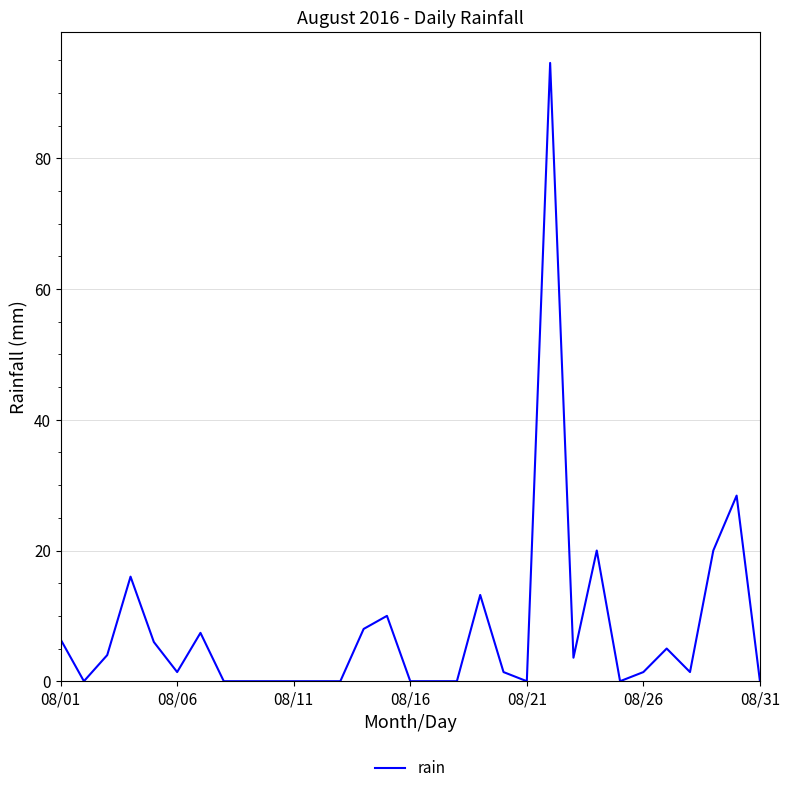

Does the chart display data point markers on the line(s)?

No